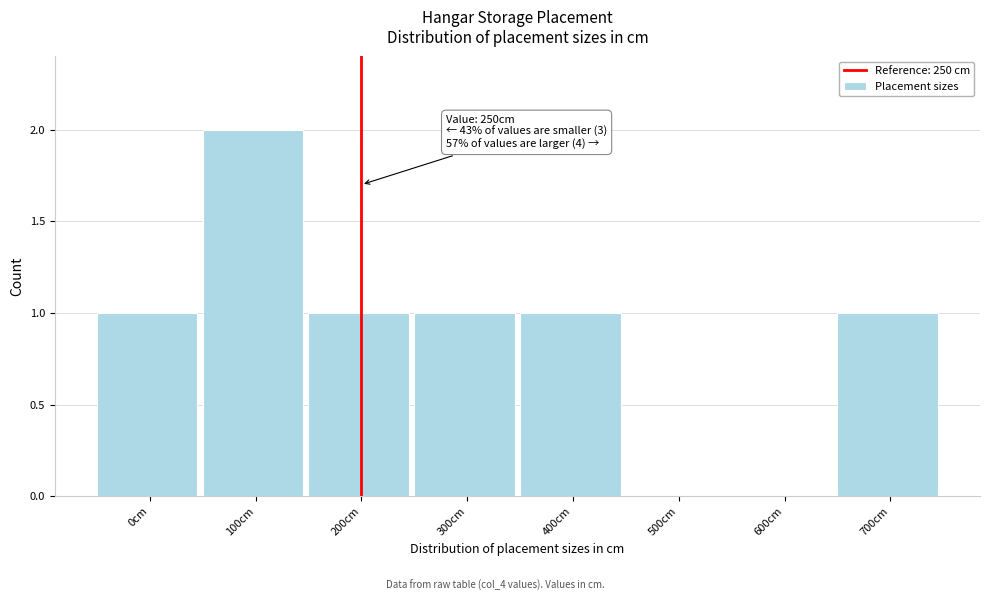

Reading left to right, transcribe all the data shown in this chart.

0cm=1	100cm=2	200cm=1	300cm=1	400cm=1	500cm=0	600cm=0	700cm=1